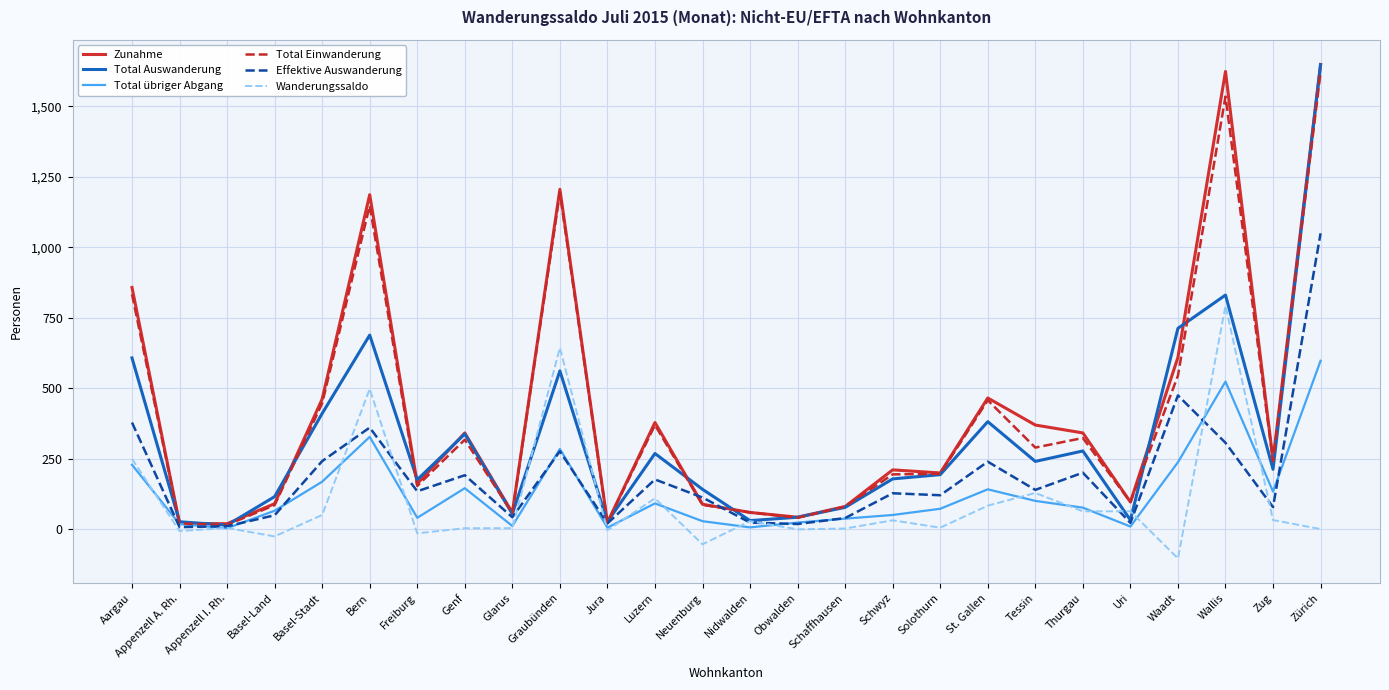

At which category is the sum across all series the highest?

Zürich